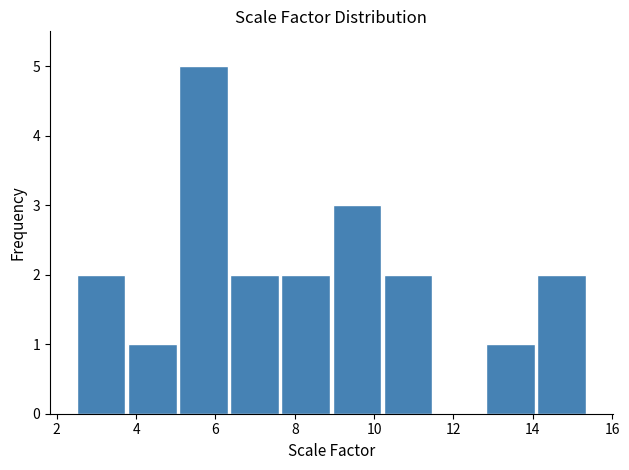

What is the height of the bar covering 9.0 to 10.2 on the x-axis? Neither the bar edges nor the heights are printed on the chart, so give them approximately, as read against the axes.

3